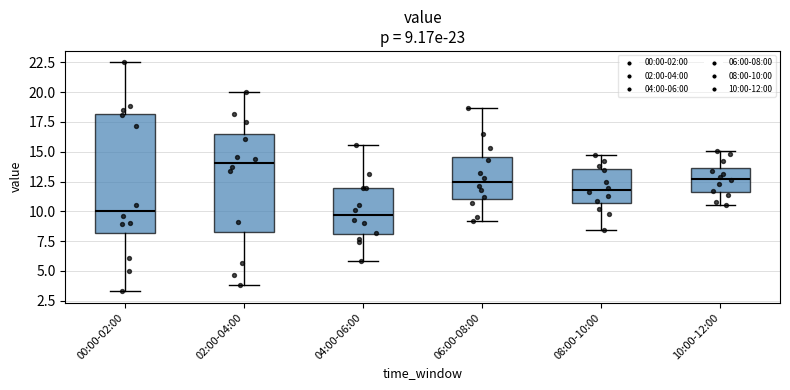

Comparing the boxes themselves (not the whiskers), which one is the tallest?

00:00-02:00